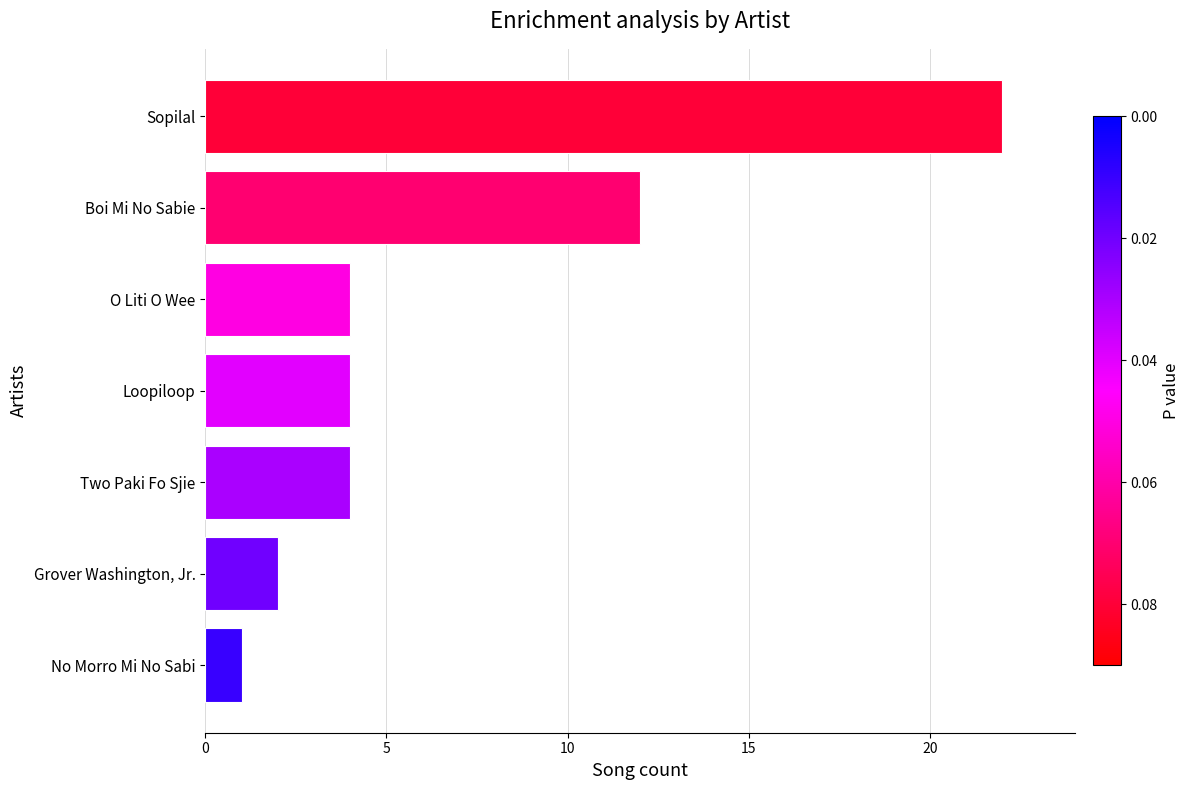

At which label is the value closest to 11?

Boi Mi No Sabie